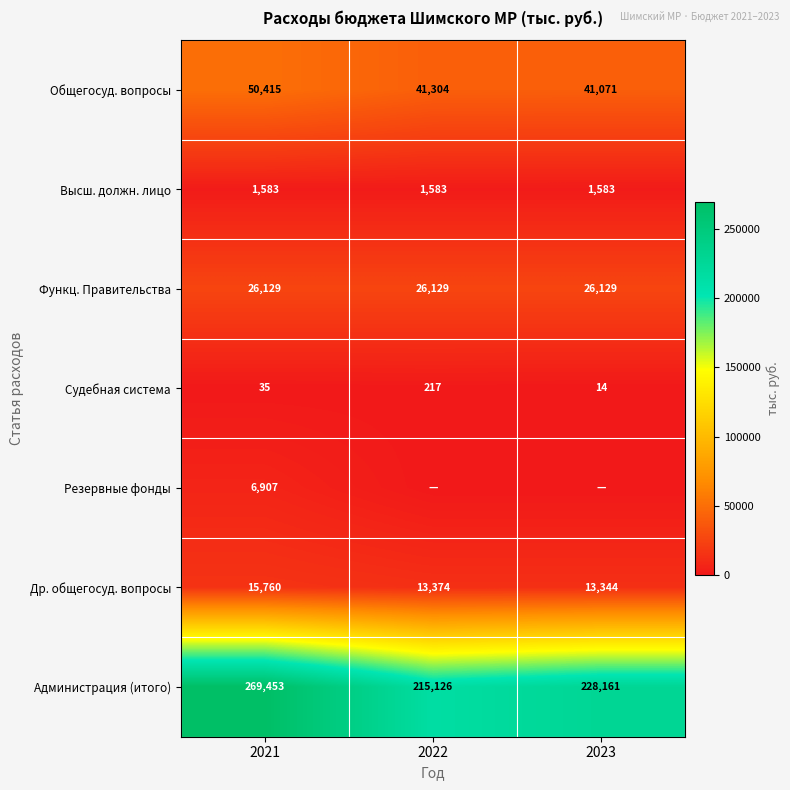

What is the sum of all Общегосуд. вопросы values?

132790